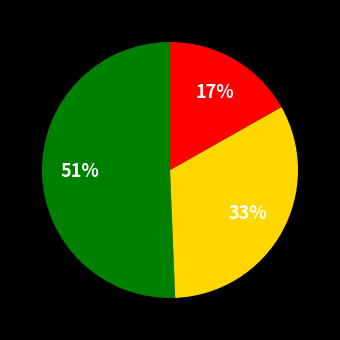

To the nearest percent, what is the difference between the largest and smallest slice percentages?

34%